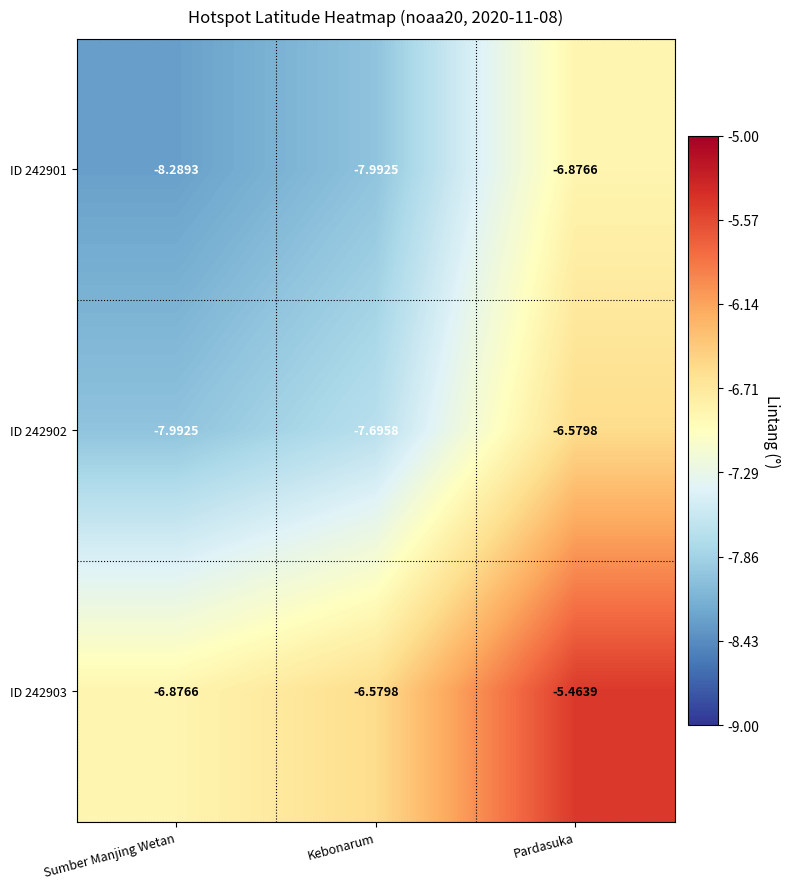

Is the value of ID 242901 at Sumber Manjing Wetan greater than the value of ID 242902 at Pardasuka?

No